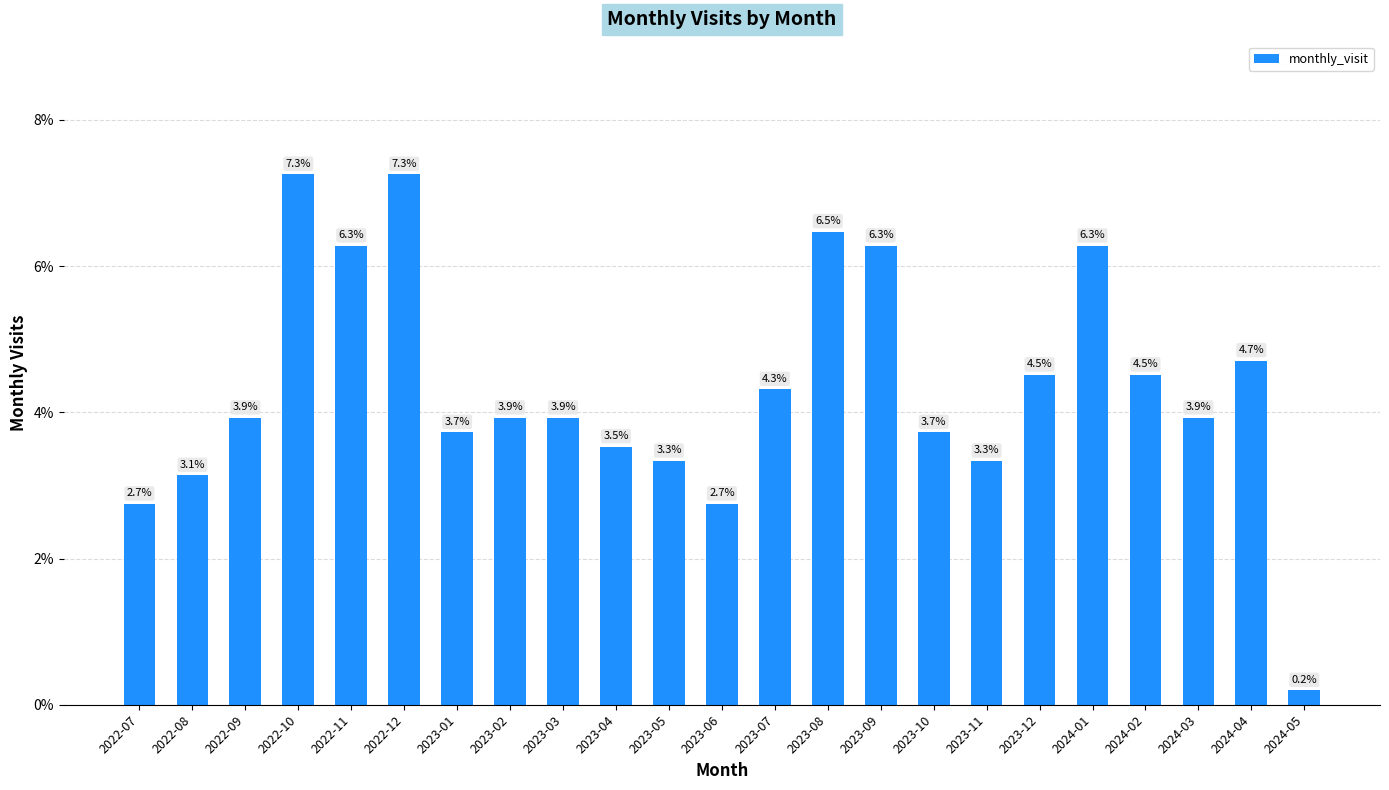

What is the value of the 14th bar from the left?

6.5